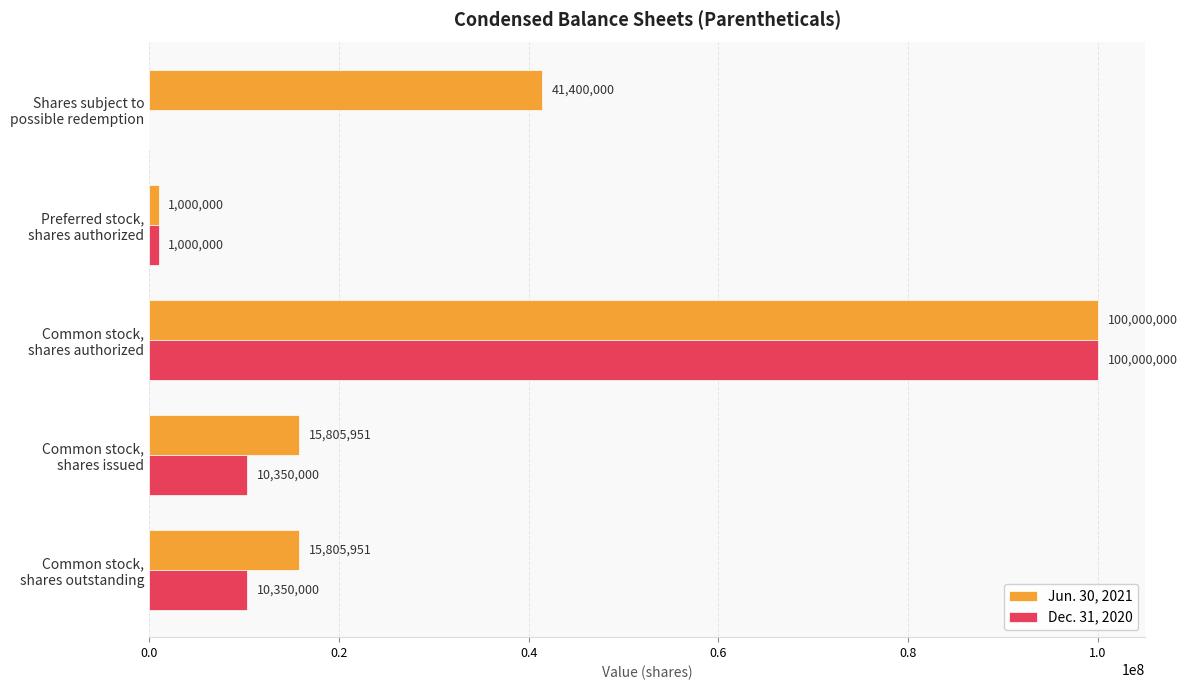

Which series has the largest total across all categories?

Jun. 30, 2021